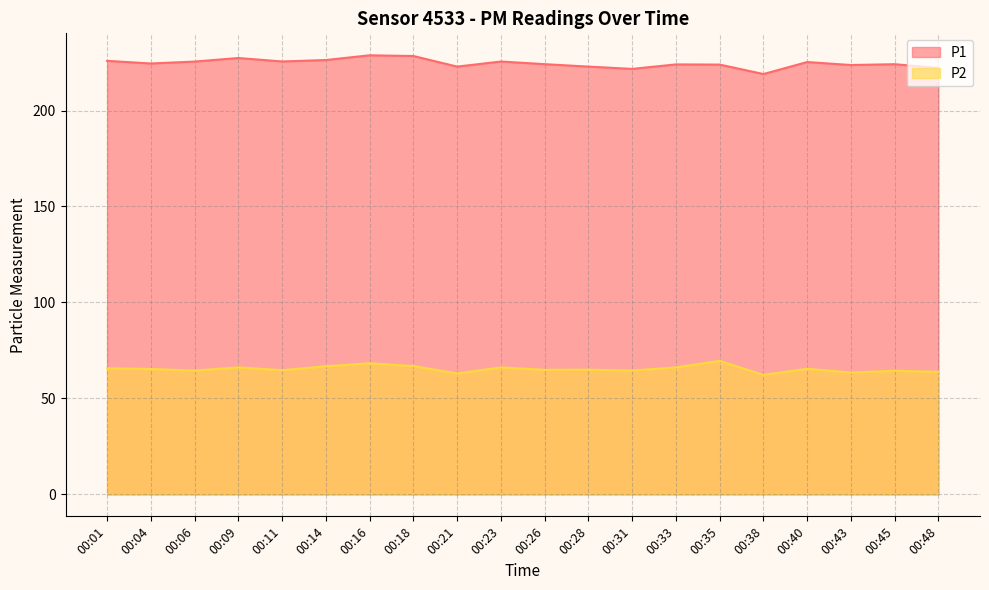

Where is P1 nearest to the value 223?

00:21